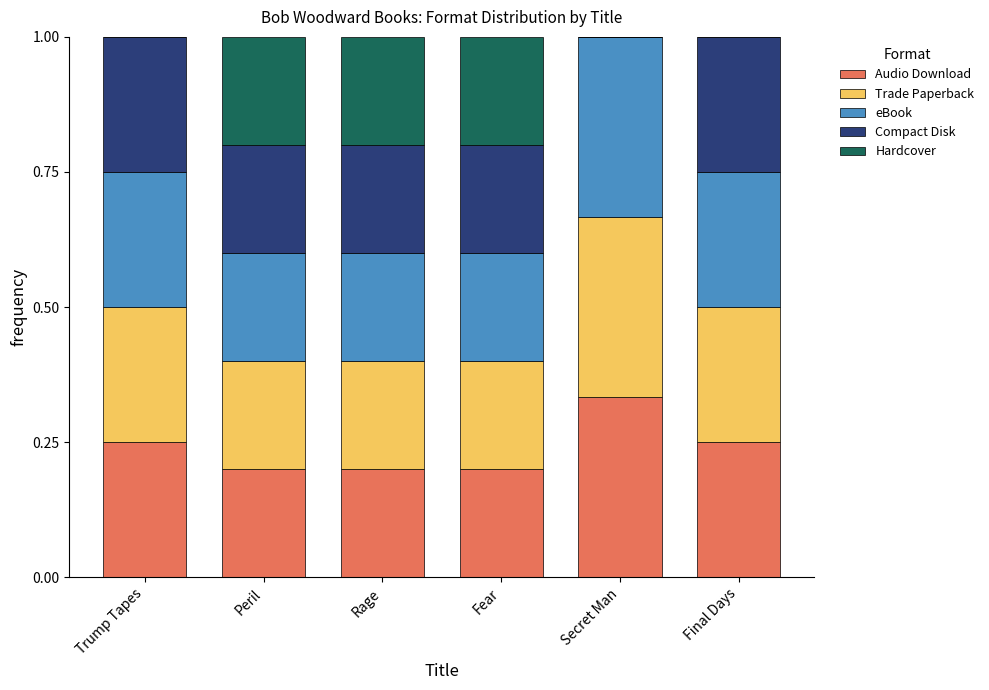

At which label does Audio Download reach its peak?

Secret Man